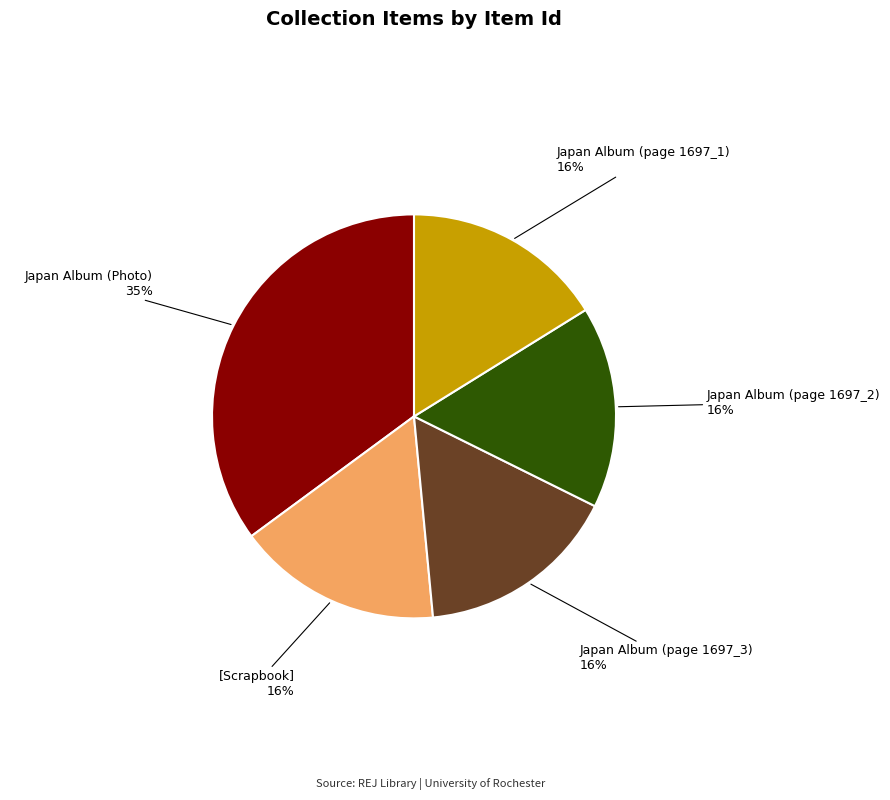

Which category has the biggest portion of the pie?

Japan Album (Photo)